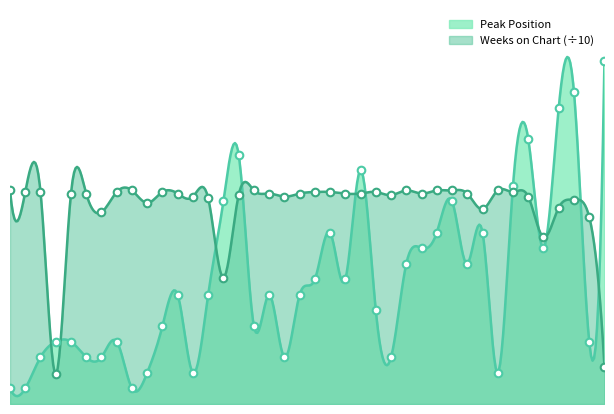

What is the total value across all series at 31?

22.5